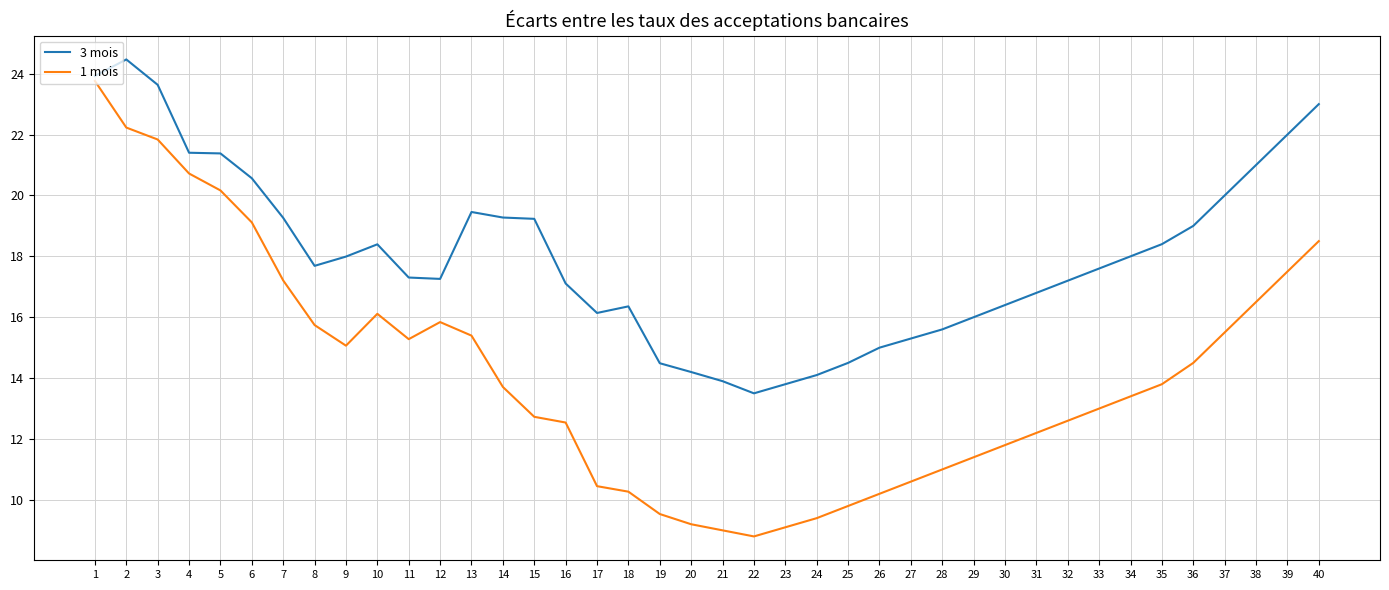

Which series has the largest total across all categories?

3 mois